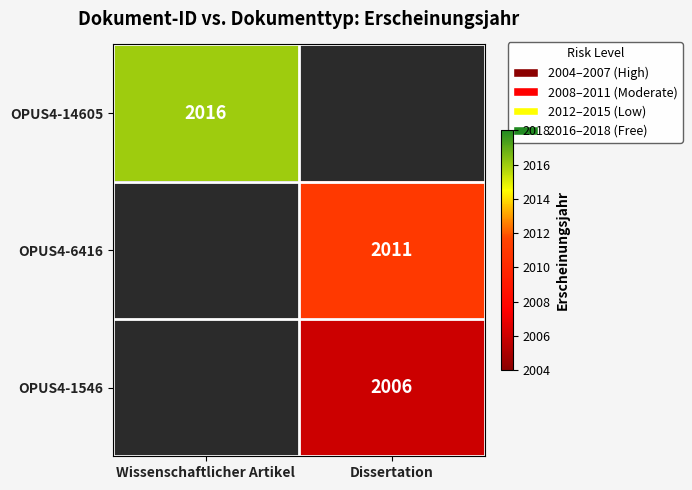

Between Dissertation and Wissenschaftlicher Artikel, which is larger?

Wissenschaftlicher Artikel